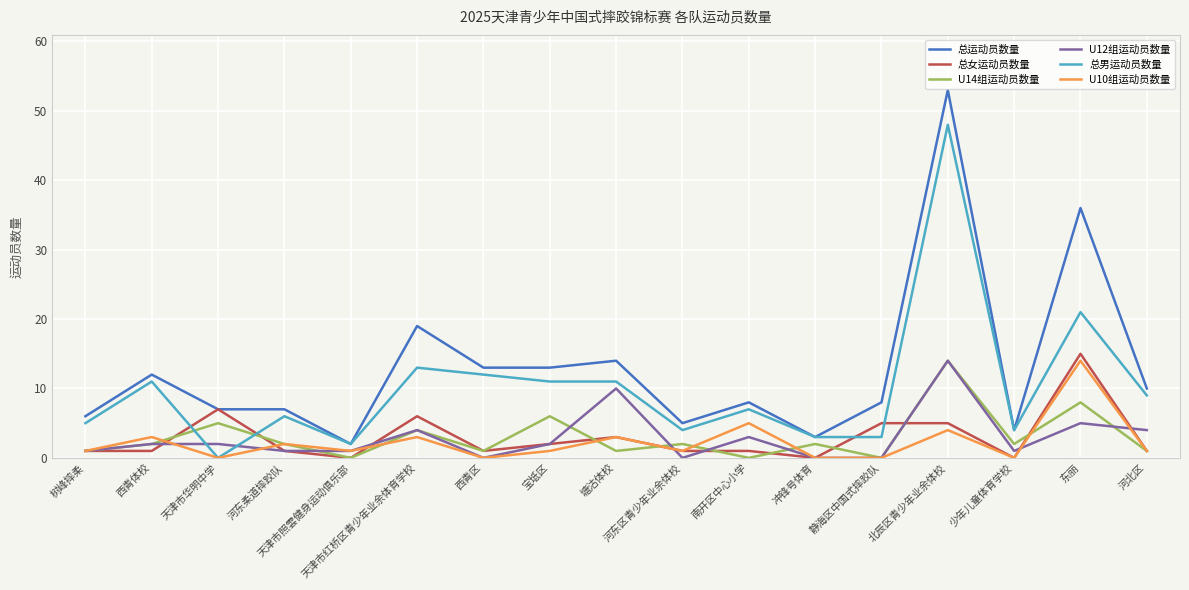

Which series has the largest total across all categories?

总运动员数量